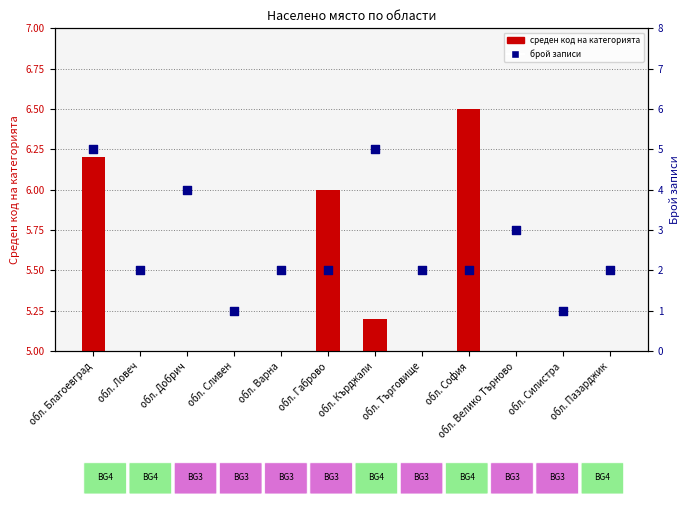

What are all the series names shown in the legend?

среден код на категорията, брой записи